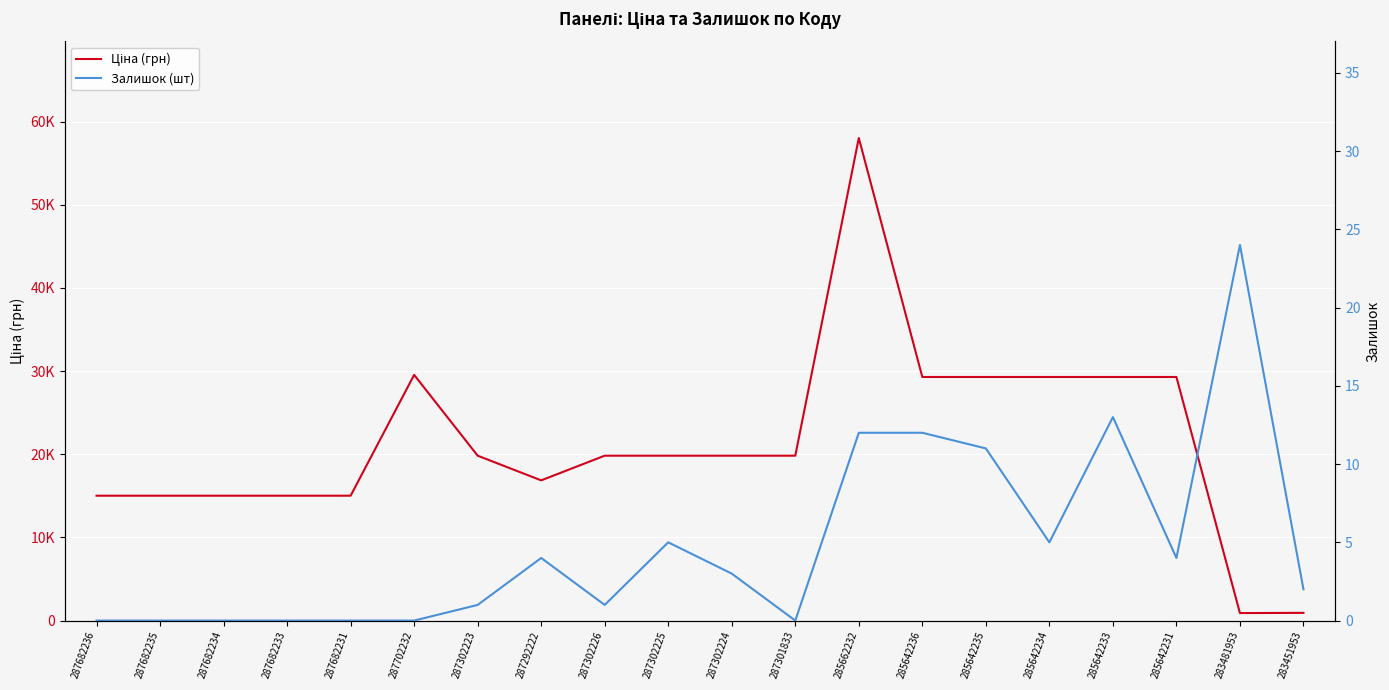

Where does the Залишок (шт) series first go above 3?

287292222